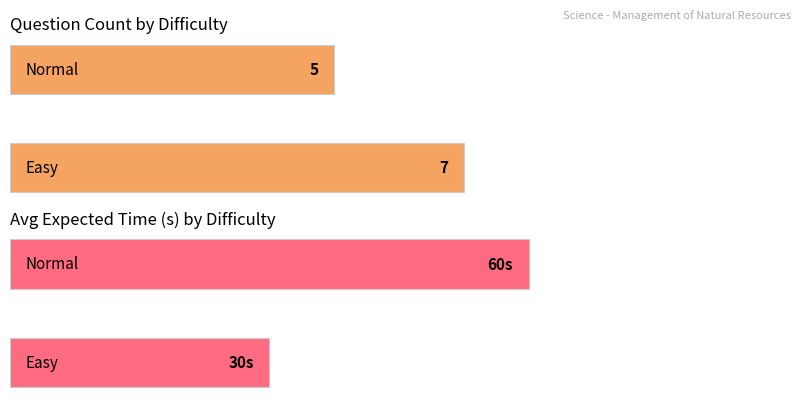

Rank the series by their maximum value, from highest to lowest.

Normal, Easy